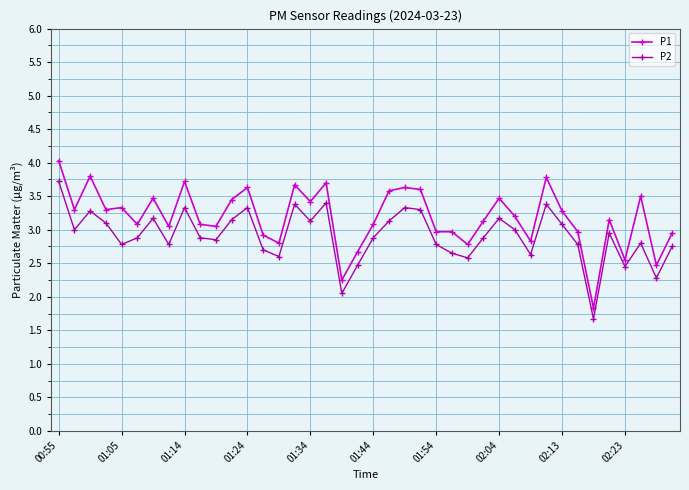

What is the value of the P2 point at the 33rd from the left?

3.1